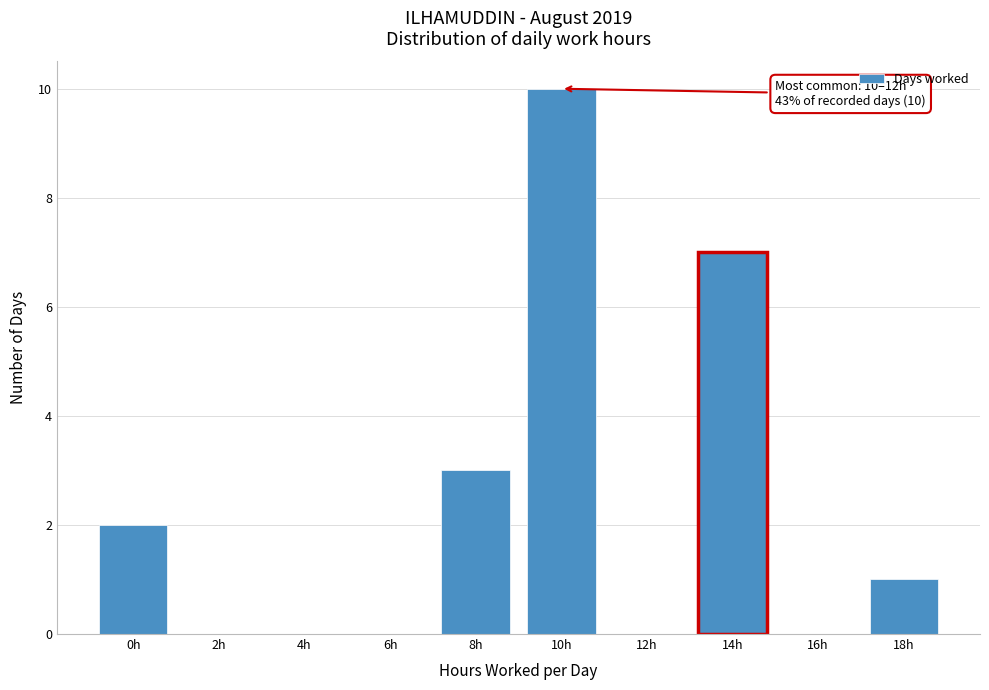

Reading right to left, transcribe all the data shown in this chart.

18h=1	16h=0	14h=7	12h=0	10h=10	8h=3	6h=0	4h=0	2h=0	0h=2